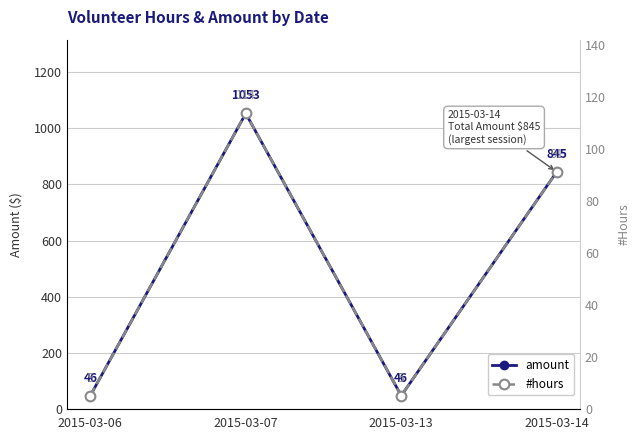

Which series changed the most between 2015-03-07 and 2015-03-14?

amount